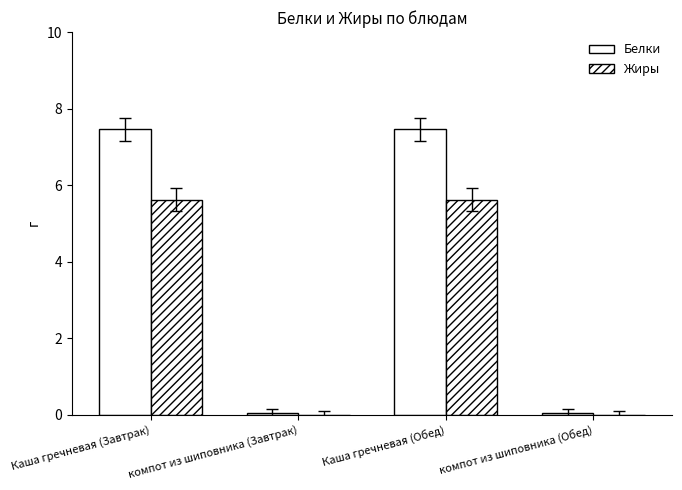

Which series has the largest total across all categories?

Белки